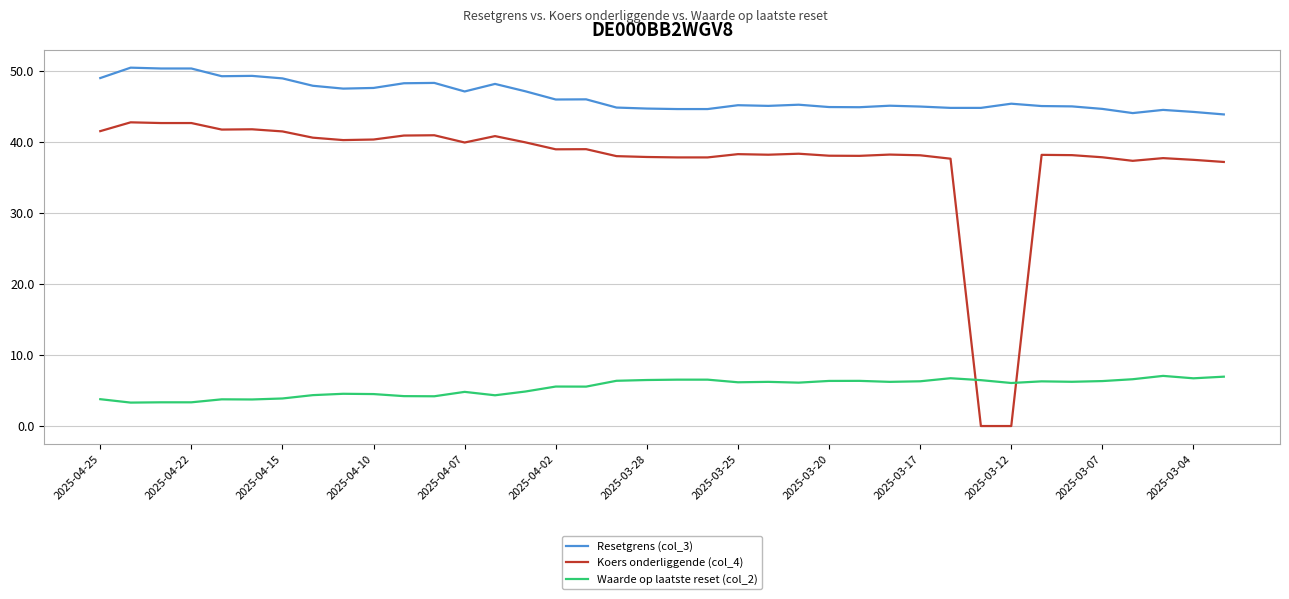

Which series has the largest total across all categories?

Resetgrens (col_3)